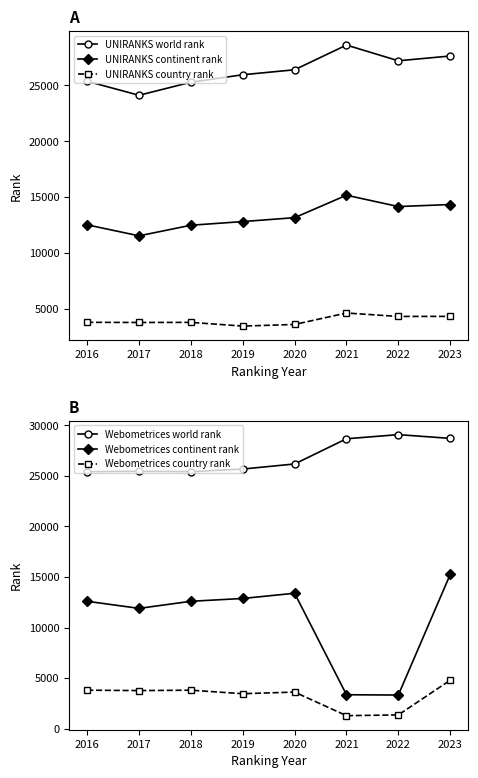

At which label is Webometrices continent rank closest to 9286?

2017